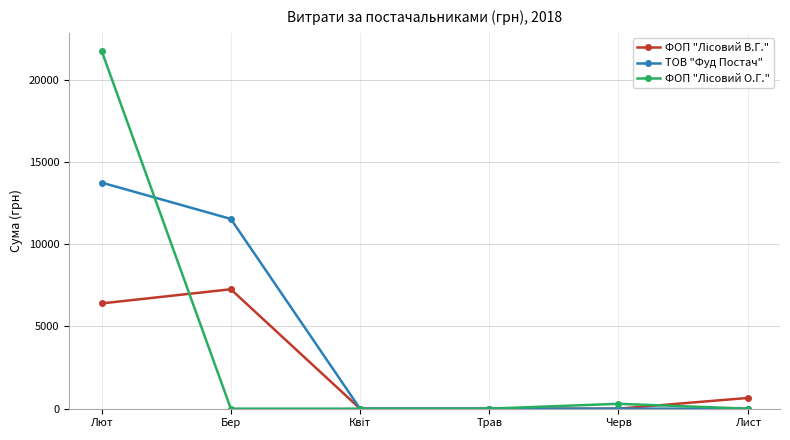

How many series are shown in this chart?

3